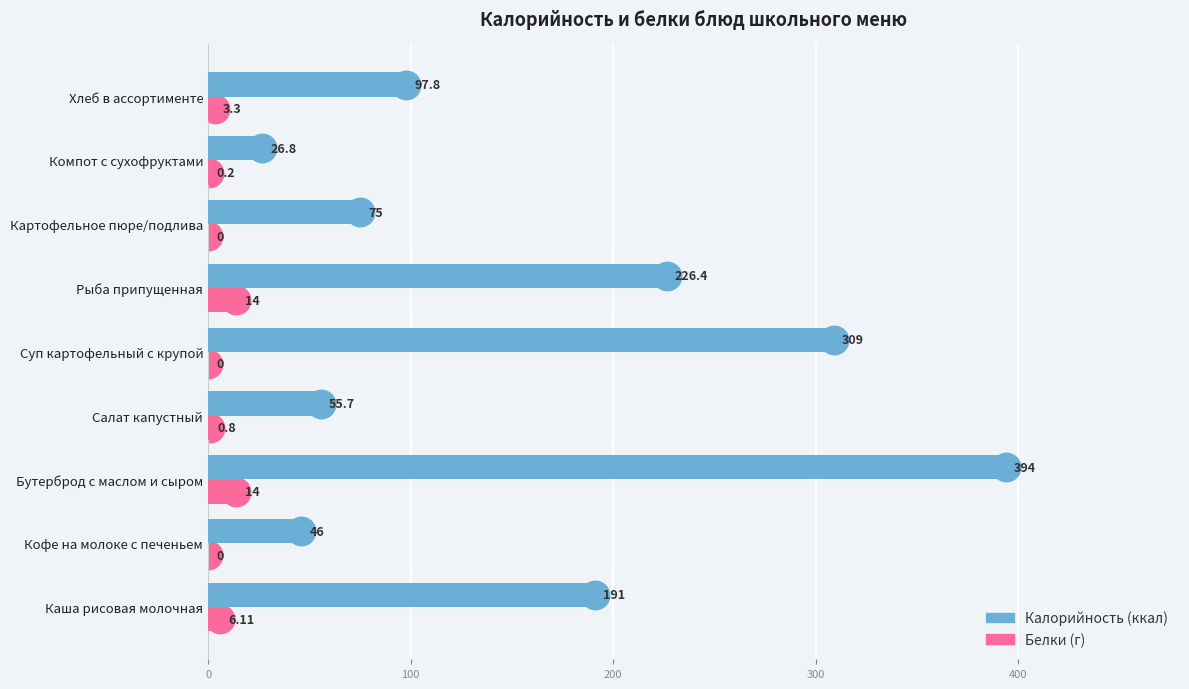

At which category is the sum across all series the highest?

Бутерброд с маслом и сыром